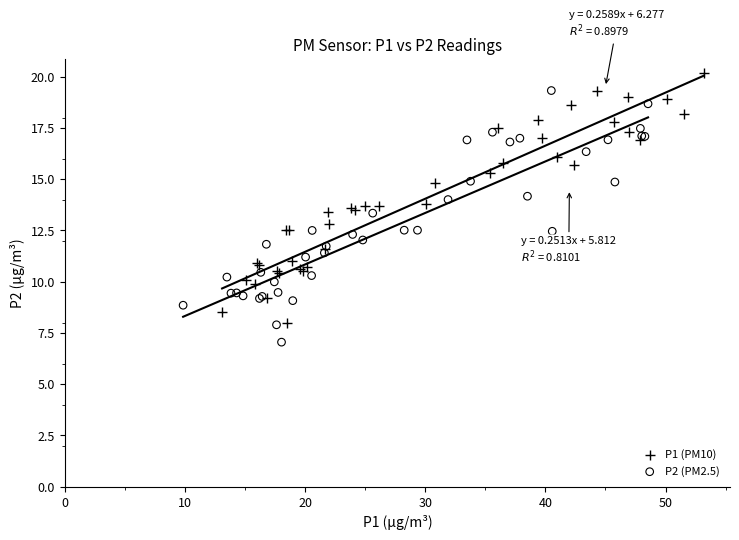

Which series contains the lowest Y value?

P2 (PM2.5)